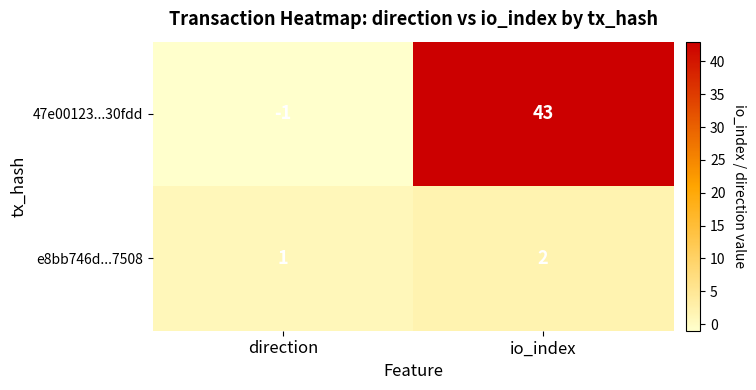

Which series has the largest range (max minus min)?

47e00123...30fdd